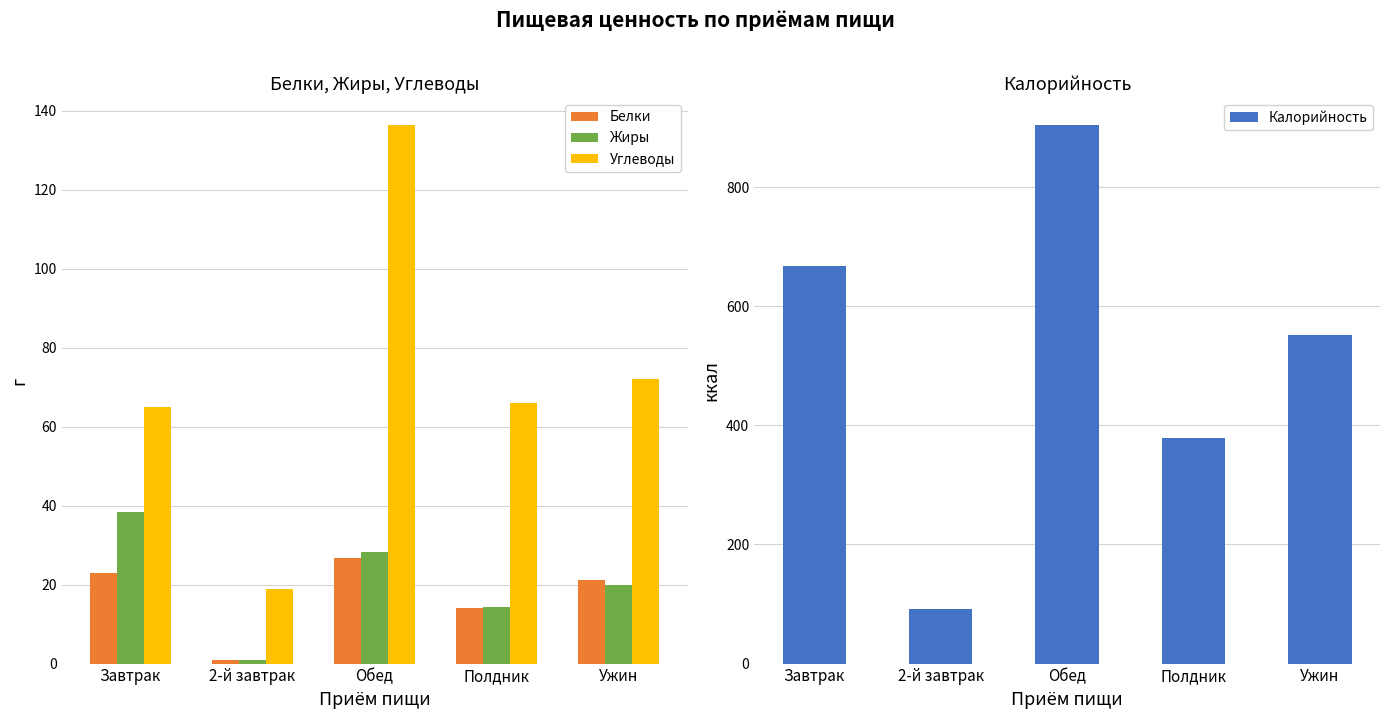

The value of Калорийность at 2-й завтрак is 151.9. True or false?

False